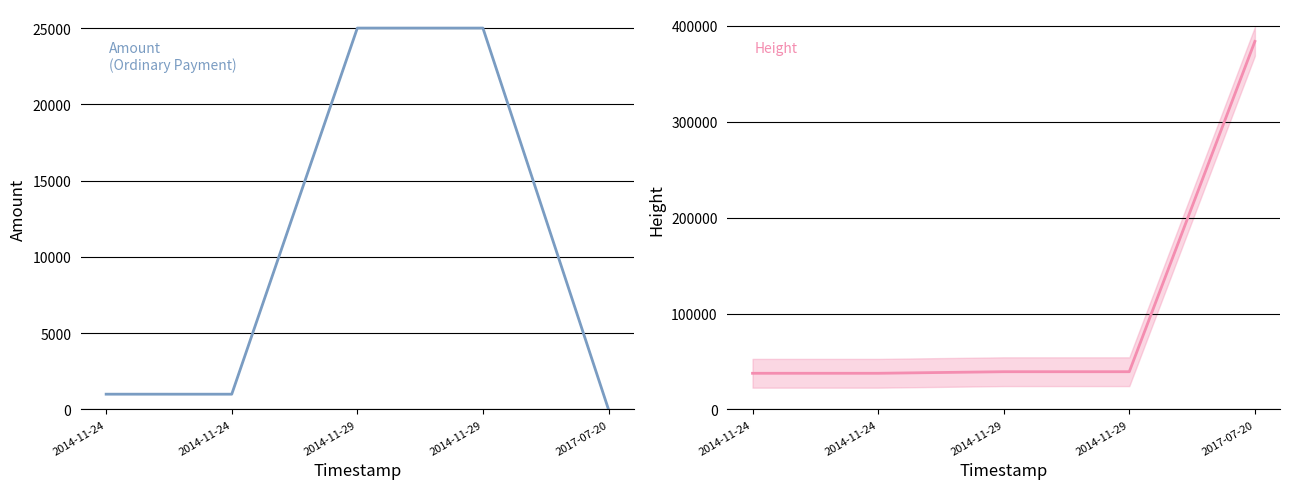

What is the highest value of the Amount series?

25000